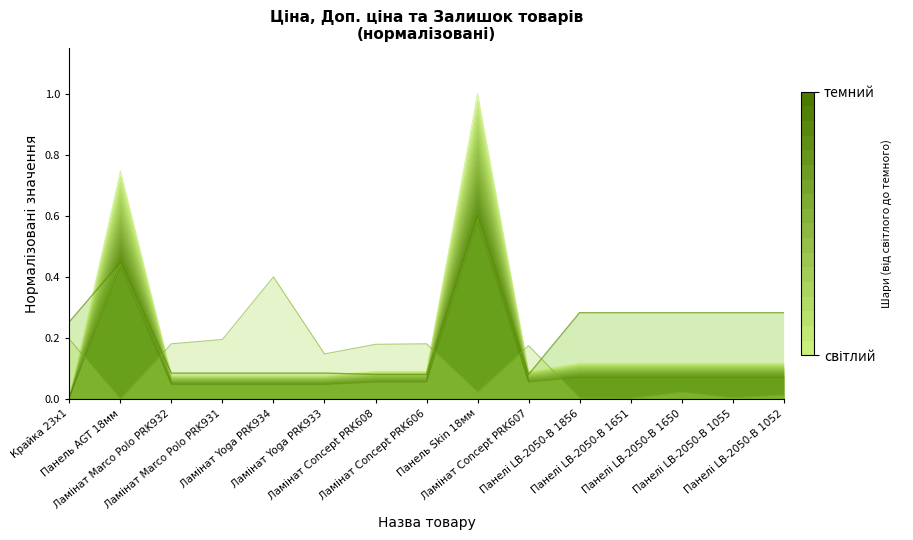

What is the value of the Layer 0 point at the 3rd from the left?

0.1